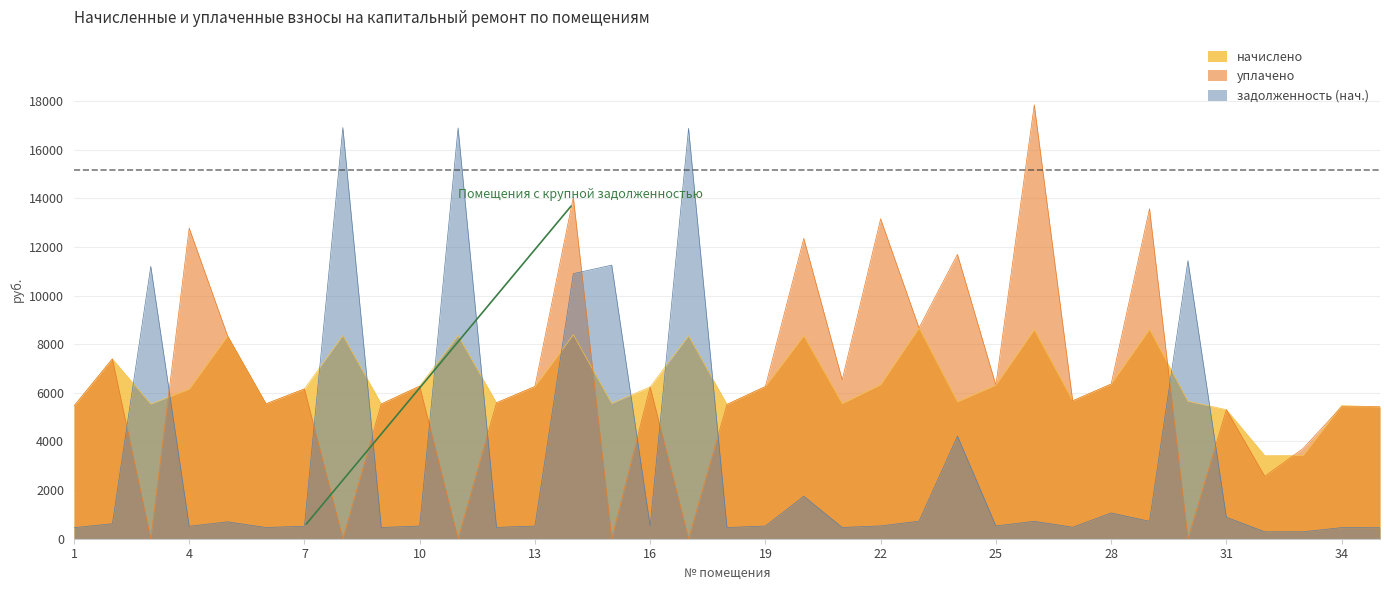

Reading right to left, transcribe all the data shown in this chart.

задолженность (нач.): 35=451.9	34=456.1	33=285.7	32=285.0	31=884.6	30=11433.5	29=717.6	28=1059.8	27=472.6	26=716.2	25=526.5	24=4219.9	23=722.2	22=527.9	21=463.0	20=1749.5	19=521.6	18=460.2	17=16873.5	16=520.3	15=11249.0	14=10899.4	13=521.6	12=465.8	11=16890.3	10=523.0	9=461.6	8=16907.0	7=513.4	6=462.3	5=694.8	4=512.7	3=11199.1	2=616.2	1=454.7
начислено: 35=5423.4	34=5473.1	33=3427.9	32=3419.6	31=5307.5	30=5655.2	29=8611.2	28=6359.0	27=5671.8	26=8594.6	25=6317.6	24=5630.4	23=8669.2	22=6334.2	21=5555.9	20=8346.2	19=6259.7	18=5522.8	17=8346.2	16=6243.1	15=5564.2	14=8387.6	13=6259.7	12=5589.0	11=8354.5	10=6276.2	9=5539.3	8=8362.8	7=6160.3	6=5547.6	5=8338.0	4=6152.0	3=5539.3	2=7394.0	1=5456.5
уплачено: 35=5423.4	34=5425.3	33=3713.6	32=2564.7	31=5307.5	30=0.0	29=13572.0	28=6359.0	27=5671.8	26=17843.2	25=6317.6	24=11689.2	23=8669.8	22=13150.4	21=6533.7	20=12346.2	19=6259.7	18=5522.8	17=0.0	16=6243.1	15=0.0	14=14040.5	13=6259.7	12=5589.0	11=0.0	10=6276.2	9=5539.3	8=0.0	7=6160.3	6=5547.6	5=8338.0	4=12772.2	3=0.0	2=7394.0	1=5456.5